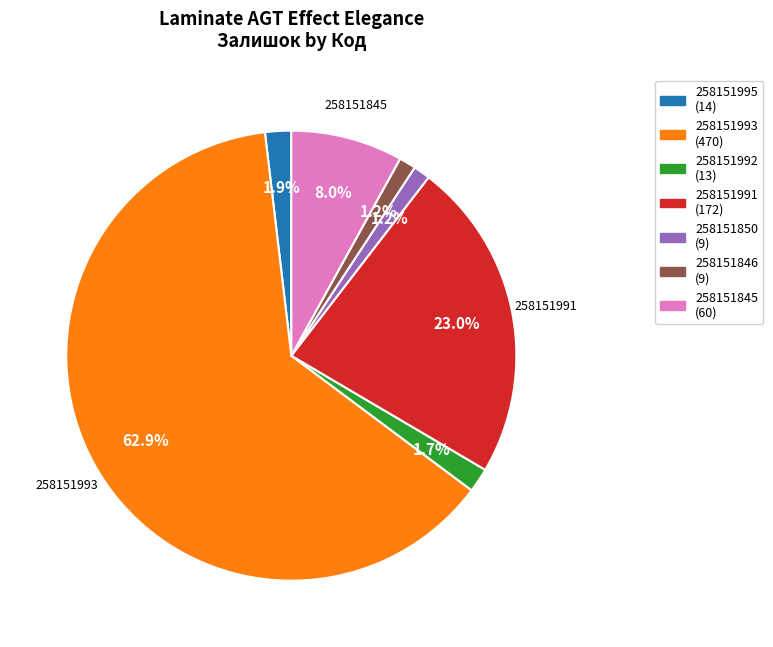

To the nearest percent, what percentage of the pie is 258151995?

2%